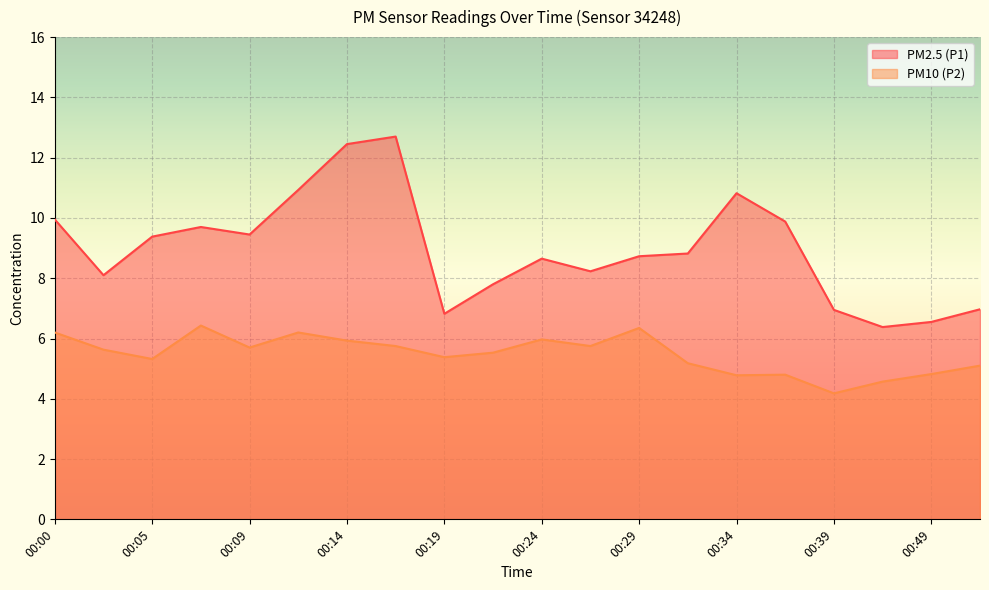

Reading right to left, extract all data points from this chart.

PM2.5 (P1): 00:52=7.0	00:49=6.5	00:41=6.4	00:39=7.0	00:36=9.9	00:34=10.8	00:31=8.8	00:29=8.7	00:27=8.2	00:24=8.7	00:22=7.8	00:19=6.8	00:17=12.7	00:14=12.4	00:12=10.9	00:09=9.4	00:07=9.7	00:05=9.4	00:02=8.1	00:00=9.9
PM10 (P2): 00:52=5.1	00:49=4.8	00:41=4.6	00:39=4.2	00:36=4.8	00:34=4.8	00:31=5.2	00:29=6.3	00:27=5.8	00:24=6.0	00:22=5.5	00:19=5.4	00:17=5.8	00:14=5.9	00:12=6.2	00:09=5.7	00:07=6.4	00:05=5.3	00:02=5.6	00:00=6.2